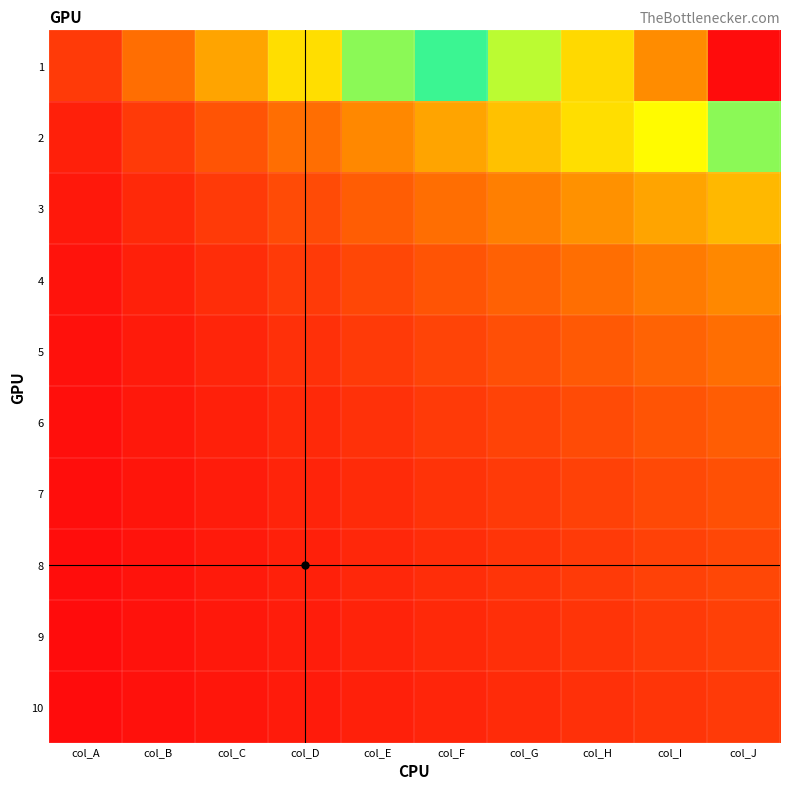

List the series in order of their peak value, highest first.

1, 2, 3, 4, 5, 6, 7, 8, 9, 10